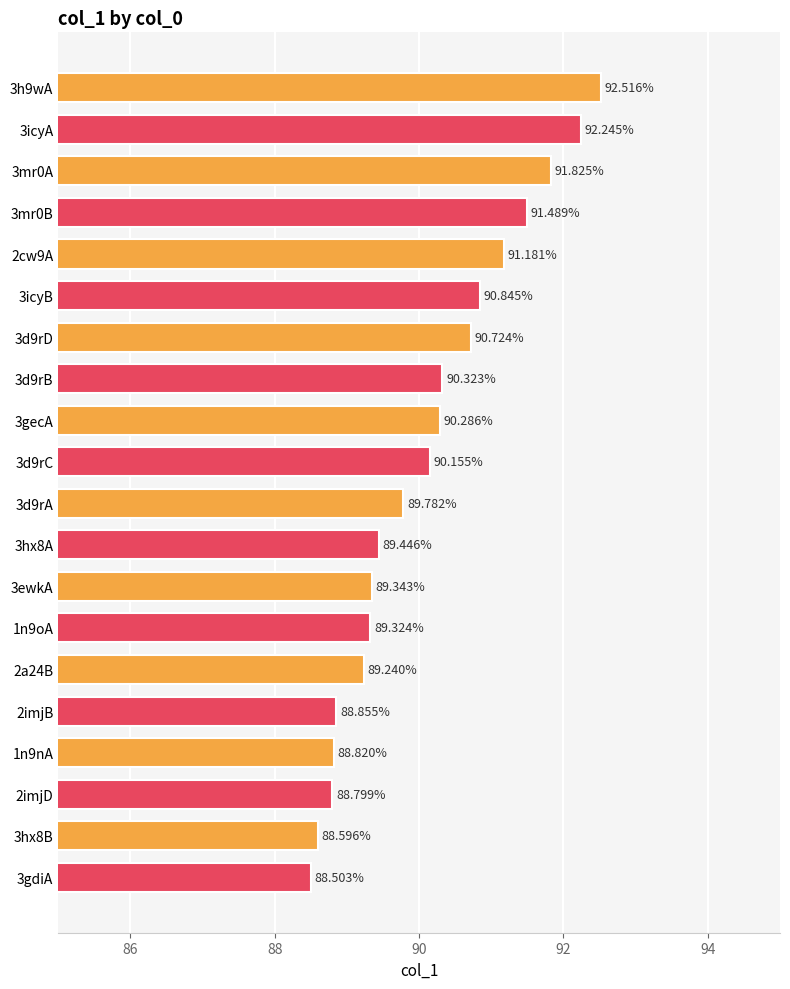

What is the maximum value shown in the chart?

92.5